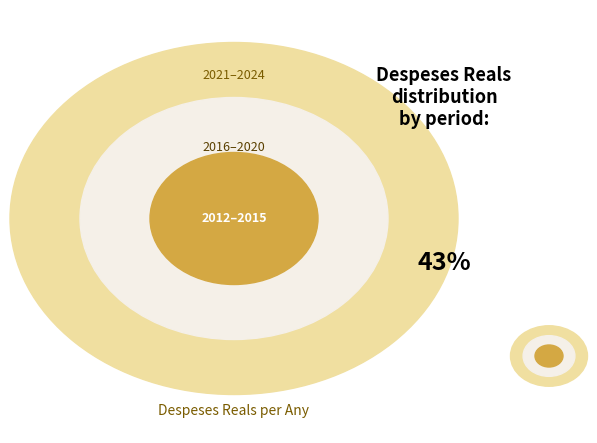

What is the largest slice in the pie chart?

2021